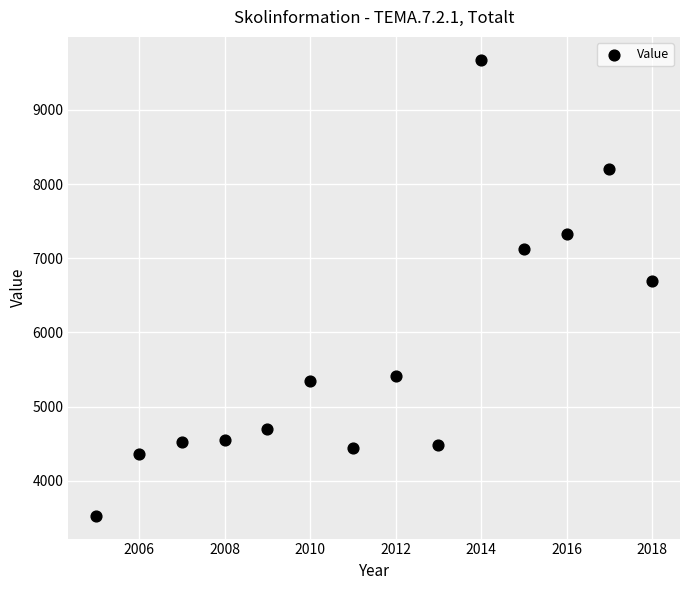

What Y value in the scatter plot is closest to 6602?

6687